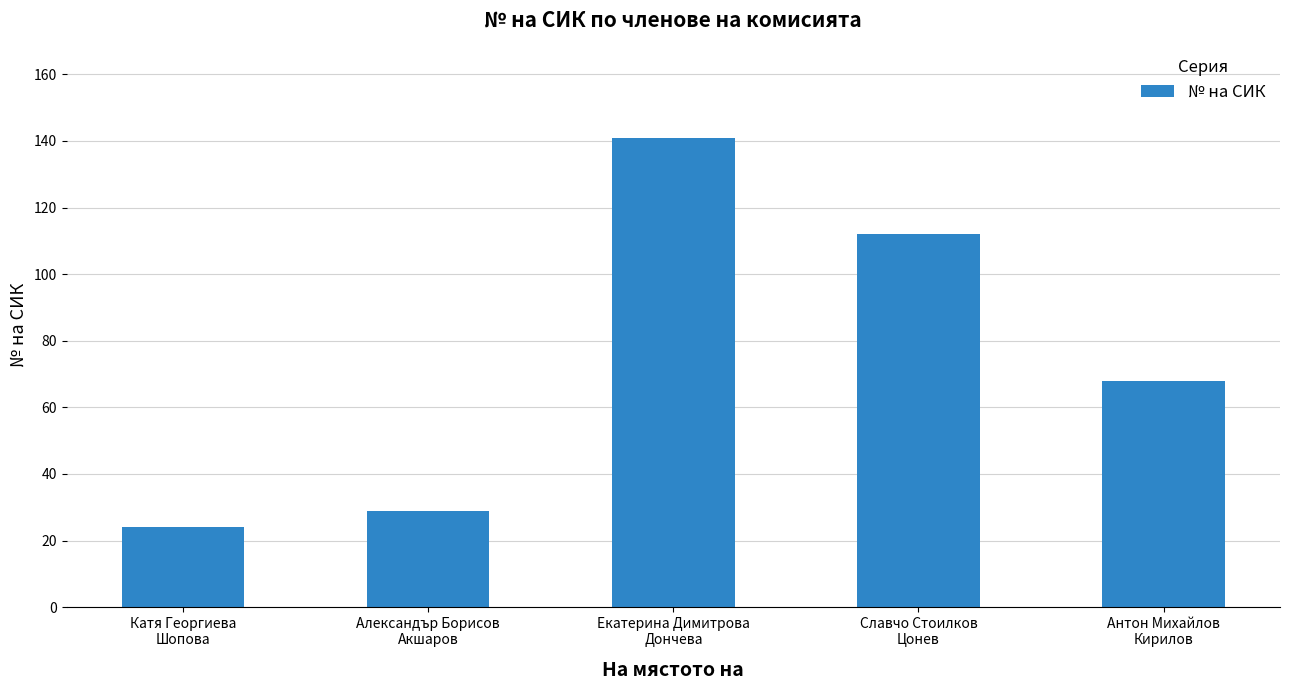

Are the bars grouped side by side (vs. stacked)?

No